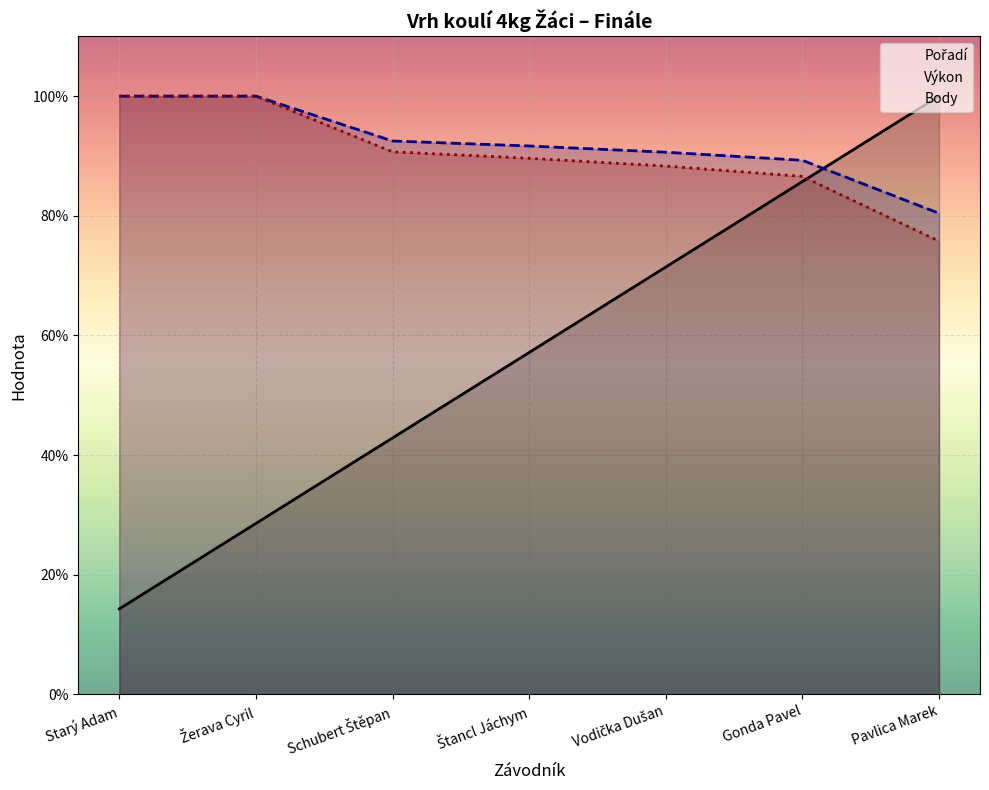

How many series are shown in this chart?

3